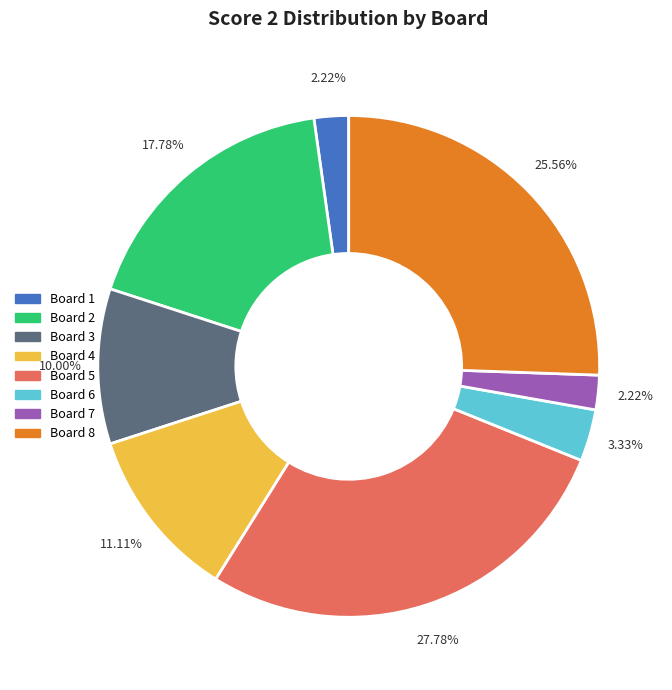

Is there a majority slice in this chart?

No